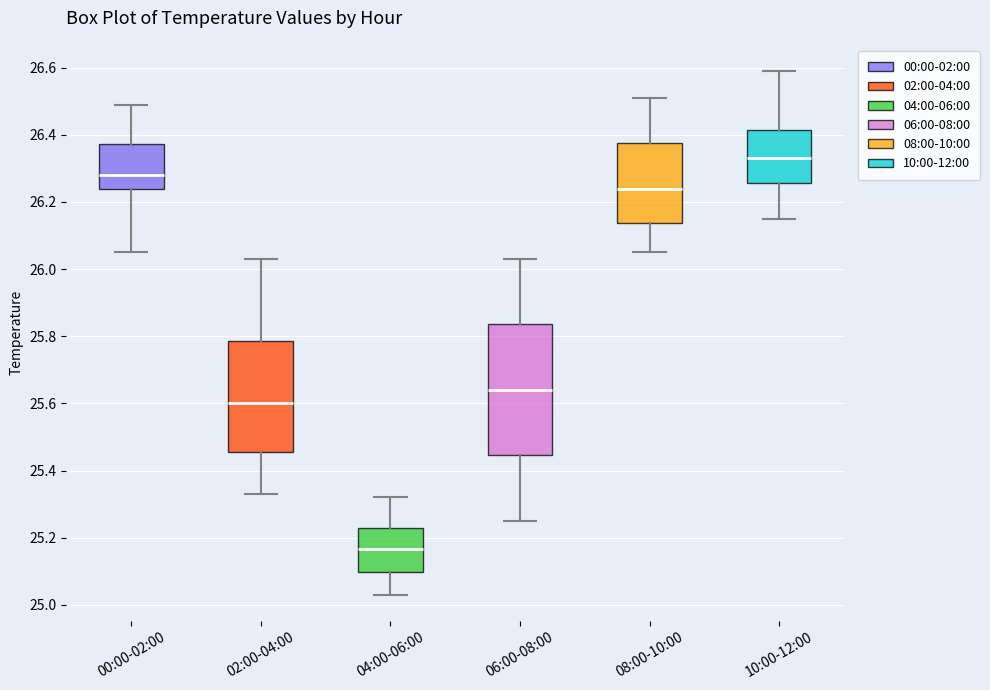

Reading left to right, transcribe this box plot: for each box, give where its median line is, the range the box spans, and where its two whiskers end, as read against the y-axis. The values are not printed on the chart, so give them approximately, as read against the axis.

00:00-02:00: median 26.28, box 26.24 to 26.38, whiskers 26.06 to 26.50
02:00-04:00: median 25.60, box 25.46 to 25.78, whiskers 25.34 to 26.04
04:00-06:00: median 25.16, box 25.10 to 25.24, whiskers 25.04 to 25.32
06:00-08:00: median 25.64, box 25.44 to 25.84, whiskers 25.26 to 26.04
08:00-10:00: median 26.24, box 26.14 to 26.38, whiskers 26.06 to 26.52
10:00-12:00: median 26.34, box 26.26 to 26.42, whiskers 26.16 to 26.60